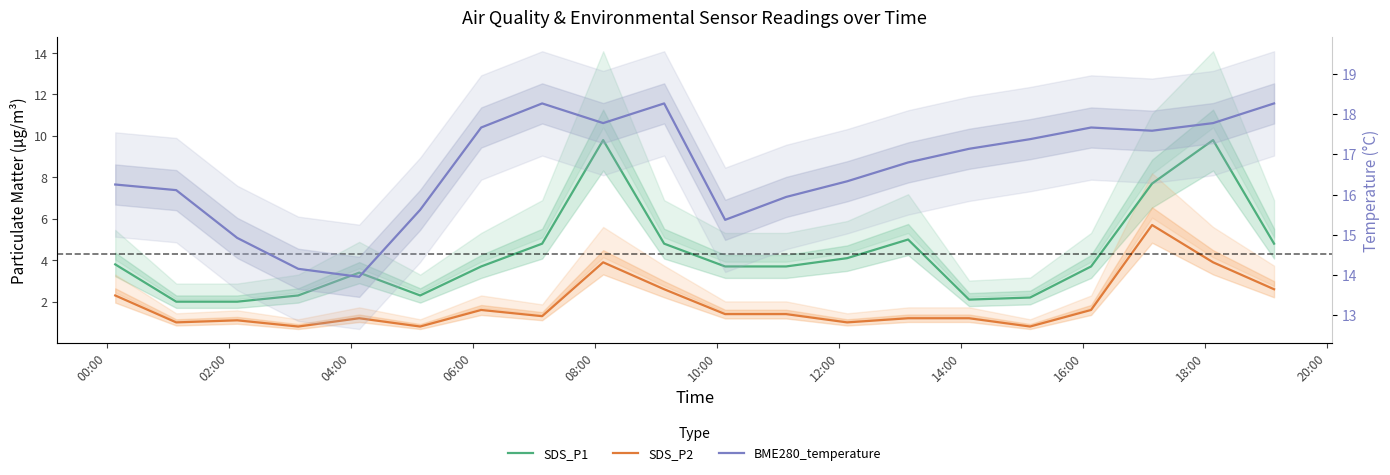

What is the difference between the maximum and second lowest values in the SDS_P1 series?

7.8